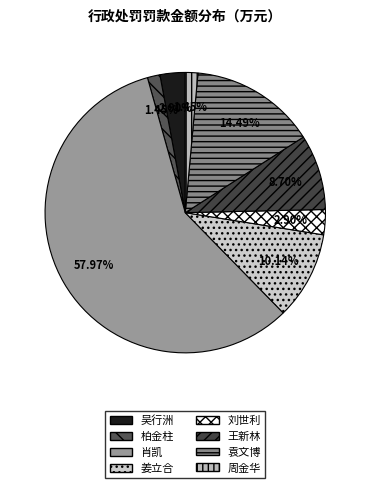

Is there a majority slice in this chart?

Yes